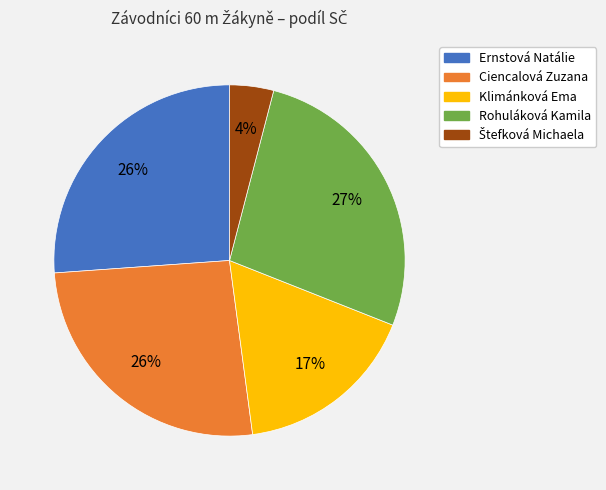

To the nearest percent, what is the difference between the Klimánková Ema and Rohuláková Kamila slice percentages?

10%